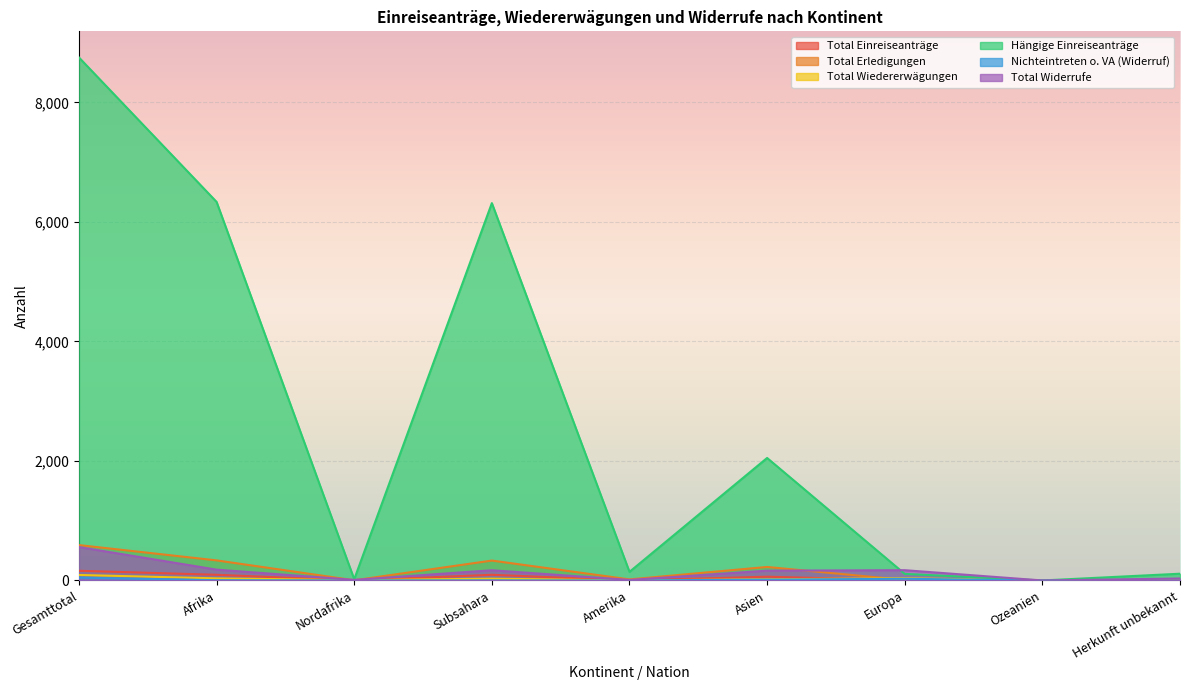

Which label corresponds to the smallest value in the chart?

Nordafrika